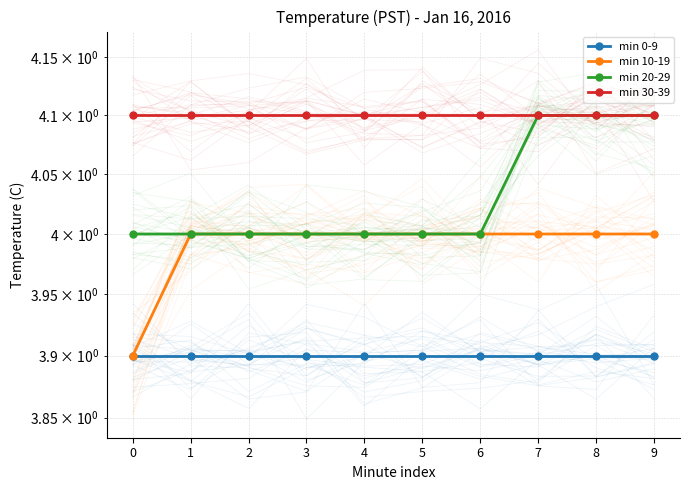

Count the min 10-19 values in the range 4 to 5.

9